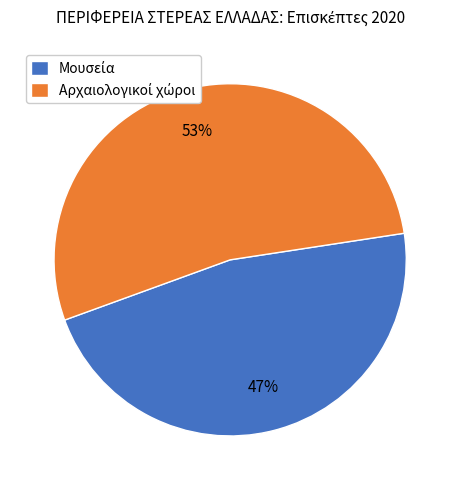

Is there a majority slice in this chart?

Yes